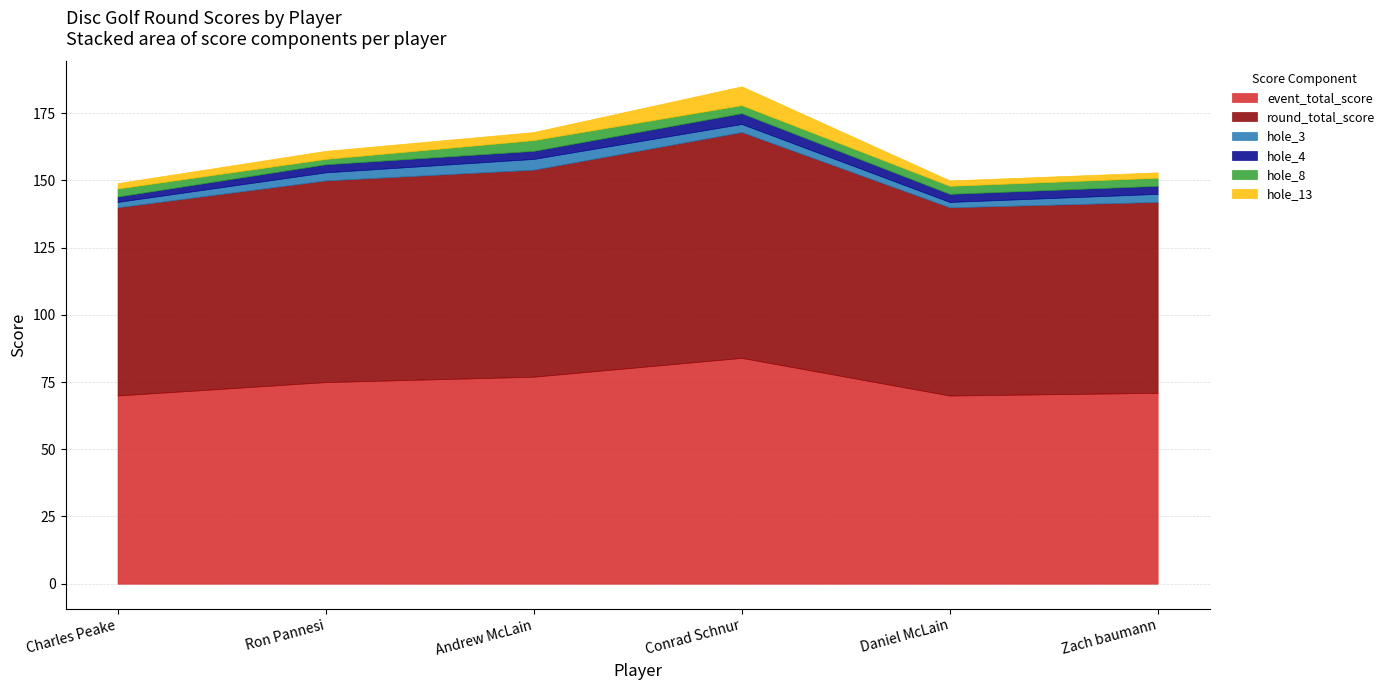

Which category has the highest value across all series?

Conrad Schnur